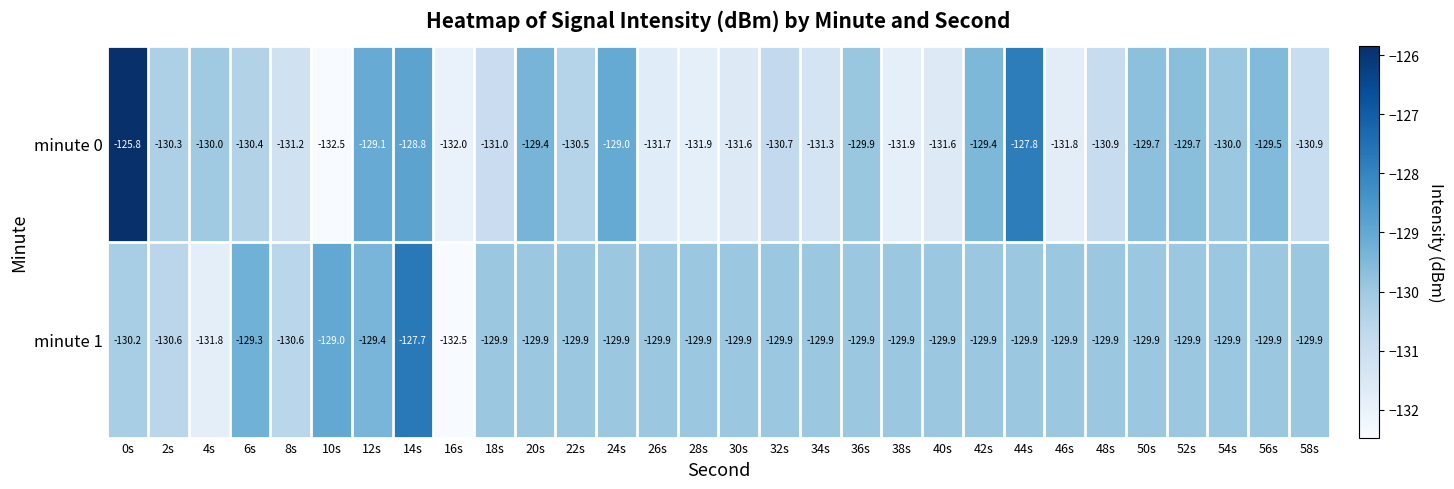

What is the sum of the minute 0 values at 38s and 4s?

-261.9